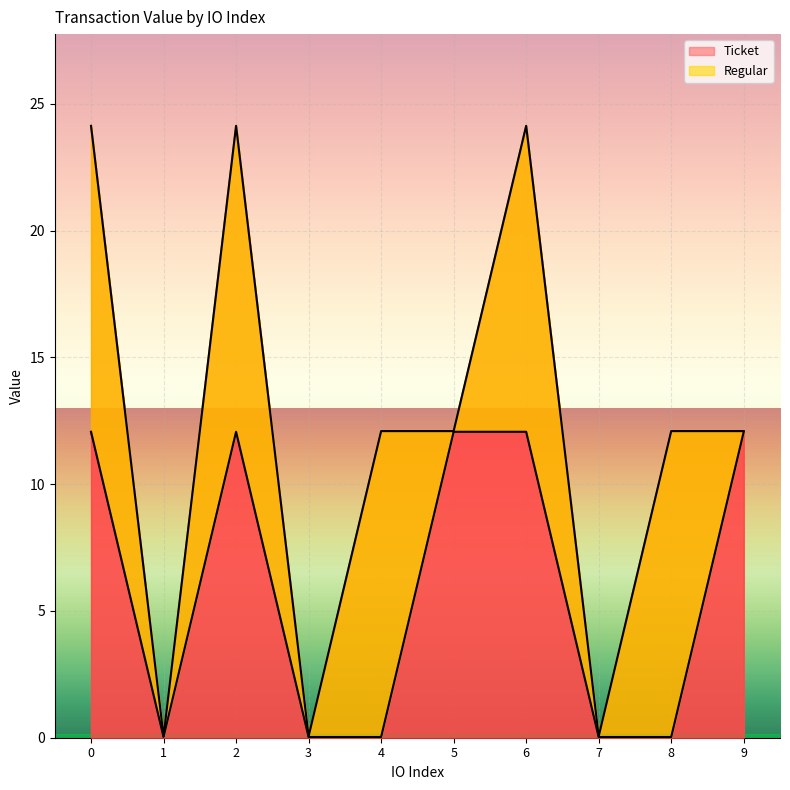

What is the maximum value for Ticket?

12.1